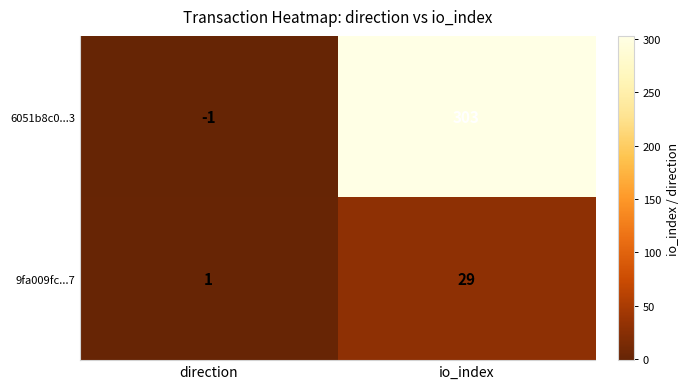

Reading right to left, what are all the values shown in this chart?

6051b8c0...3: 303	-1
9fa009fc...7: 29	1